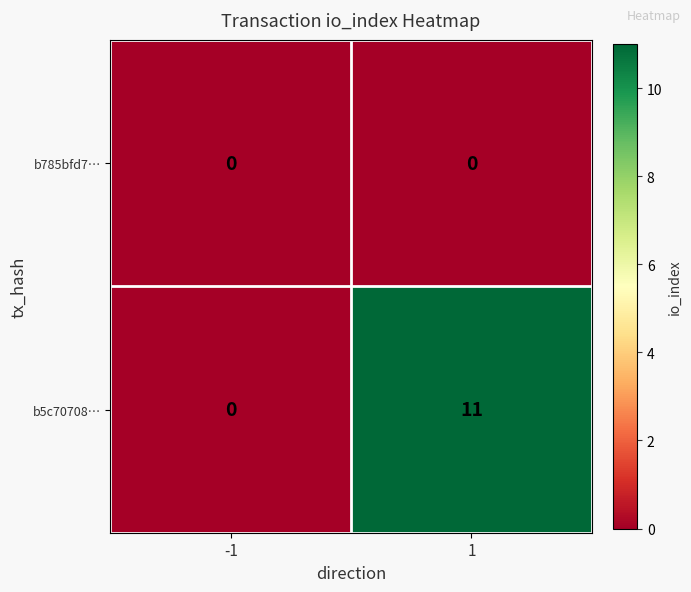

Rank the series by their average value, from lowest to highest.

b785bfd7…, b5c70708…